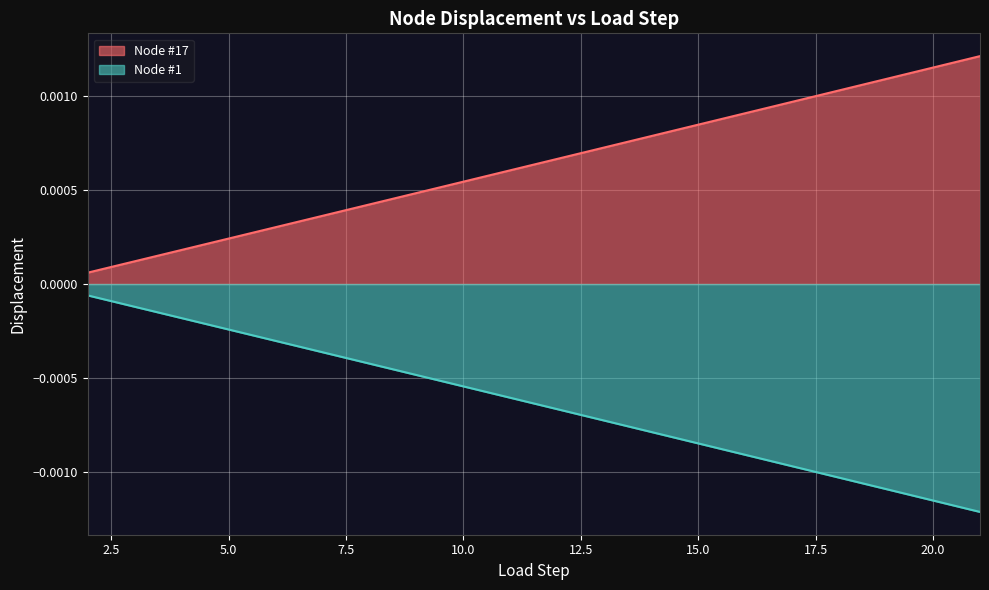

Reading left to right, extract all data points from this chart.

Node #17: 2=0.0	3=0.0	4=0.0	5=0.0	6=0.0	7=0.0	8=0.0	9=0.0	10=0.0	11=0.0	12=0.0	13=0.0	14=0.0	15=0.0	16=0.0	17=0.0	18=0.0	19=0.0	20=0.0	21=0.0
Node #1: 2=-0.0	3=-0.0	4=-0.0	5=-0.0	6=-0.0	7=-0.0	8=-0.0	9=-0.0	10=-0.0	11=-0.0	12=-0.0	13=-0.0	14=-0.0	15=-0.0	16=-0.0	17=-0.0	18=-0.0	19=-0.0	20=-0.0	21=-0.0